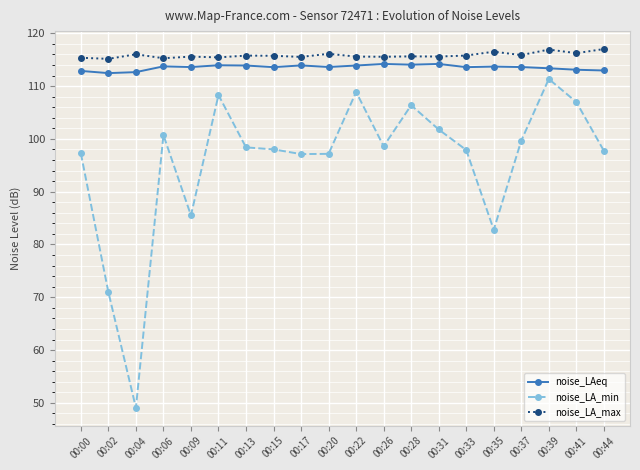

What is the difference between the maximum and minimum values in the noise_LAeq series?

1.7